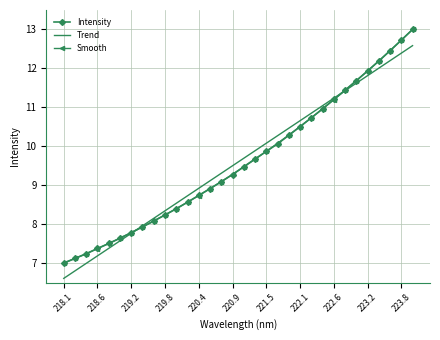

Which series ends up on top after the final intersection of Trend and Smooth?

Smooth